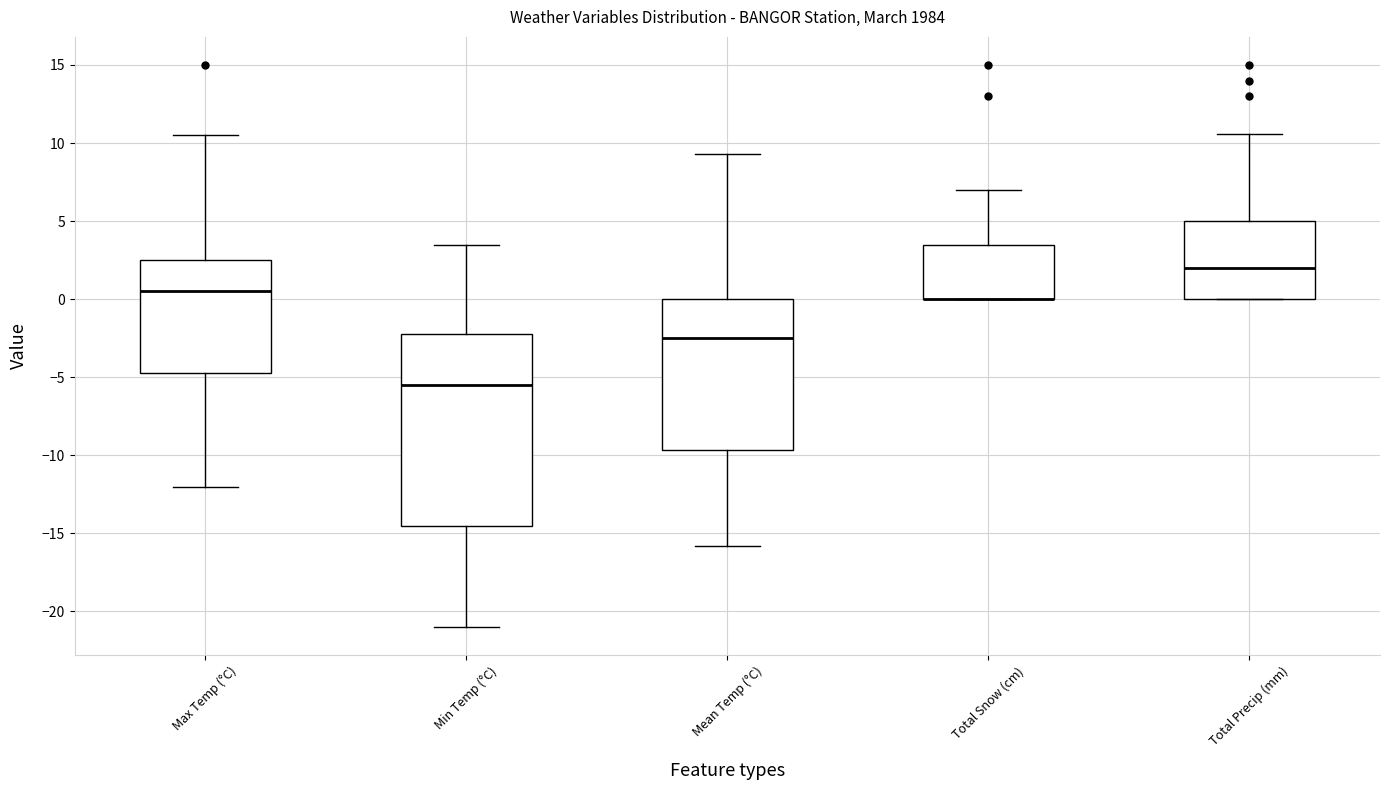

Where does the median line of the box for Max Temp (°C) sit on the y-axis? The values are not printed on the chart, so give them approximately, as read against the axis.

0.5